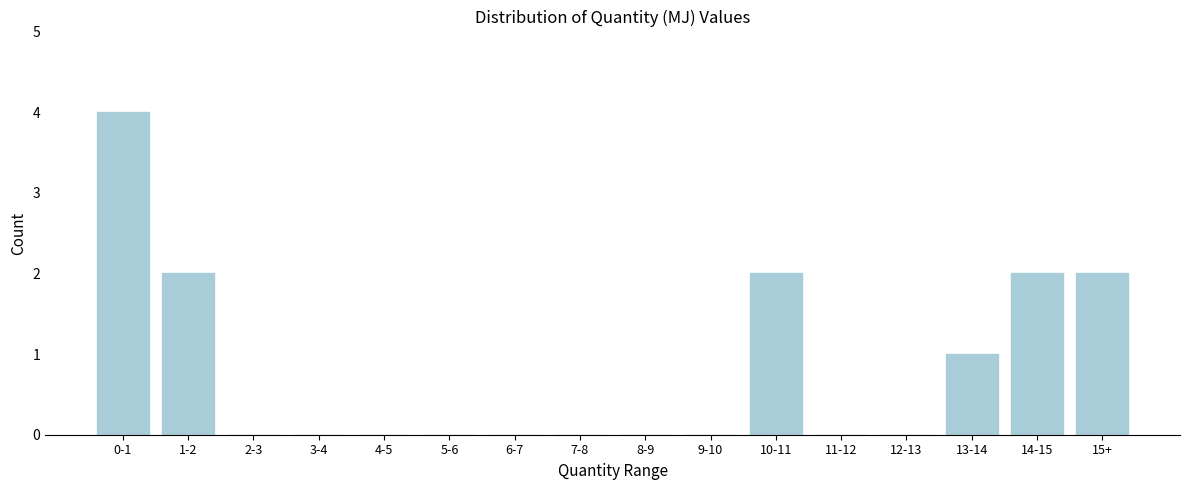

Reading right to left, transcribe all the data shown in this chart.

15+=2	14-15=2	13-14=1	12-13=0	11-12=0	10-11=2	9-10=0	8-9=0	7-8=0	6-7=0	5-6=0	4-5=0	3-4=0	2-3=0	1-2=2	0-1=4